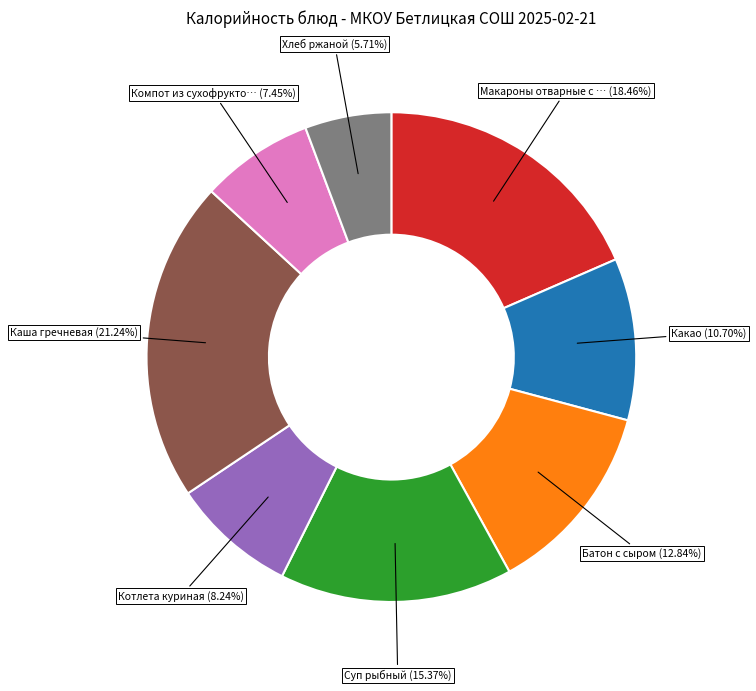

Is there any slice that represents more than half of the pie?

No